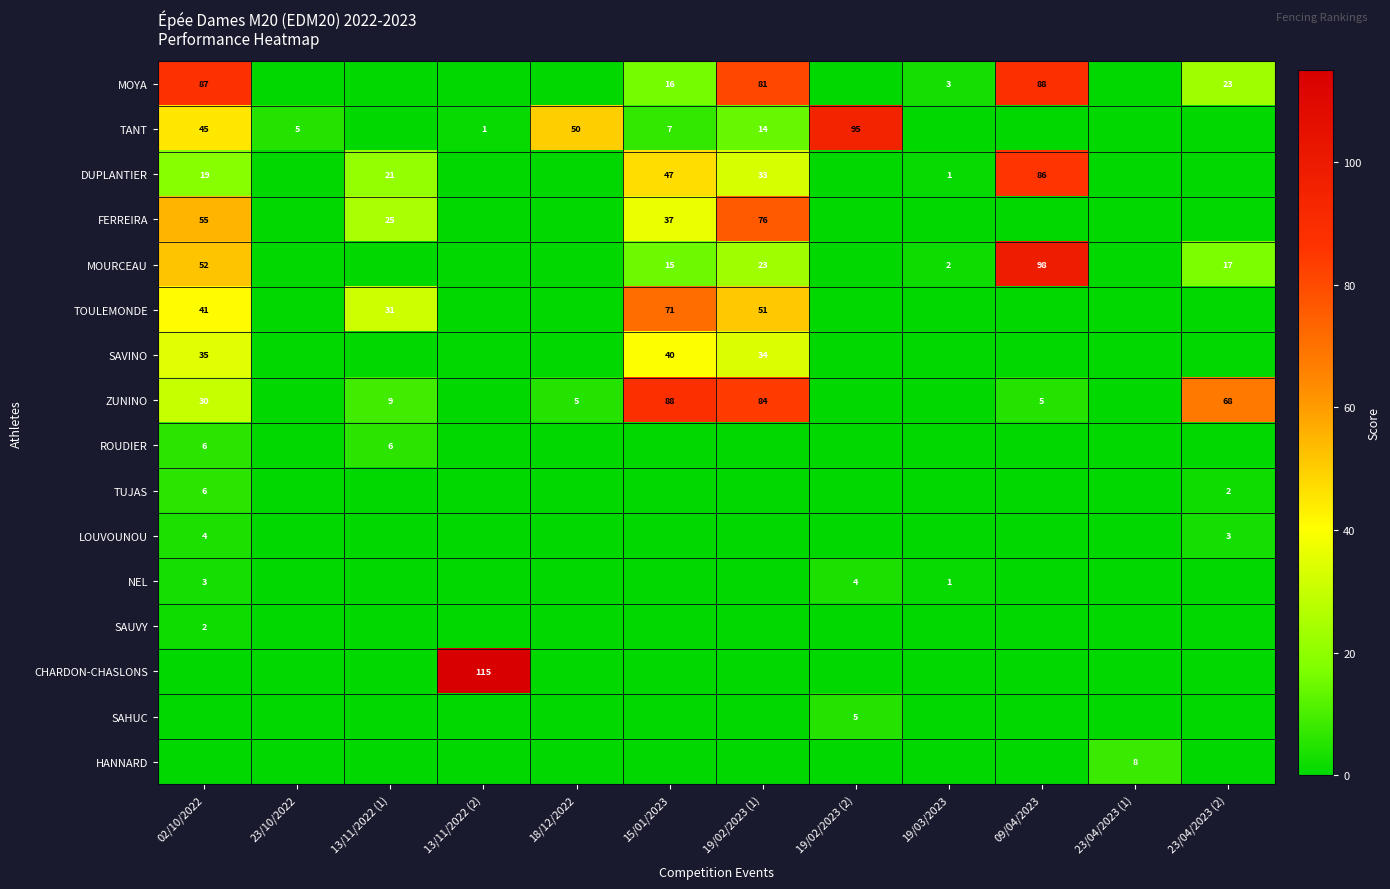

Which label corresponds to the largest value in the chart?

13/11/2022 (2)